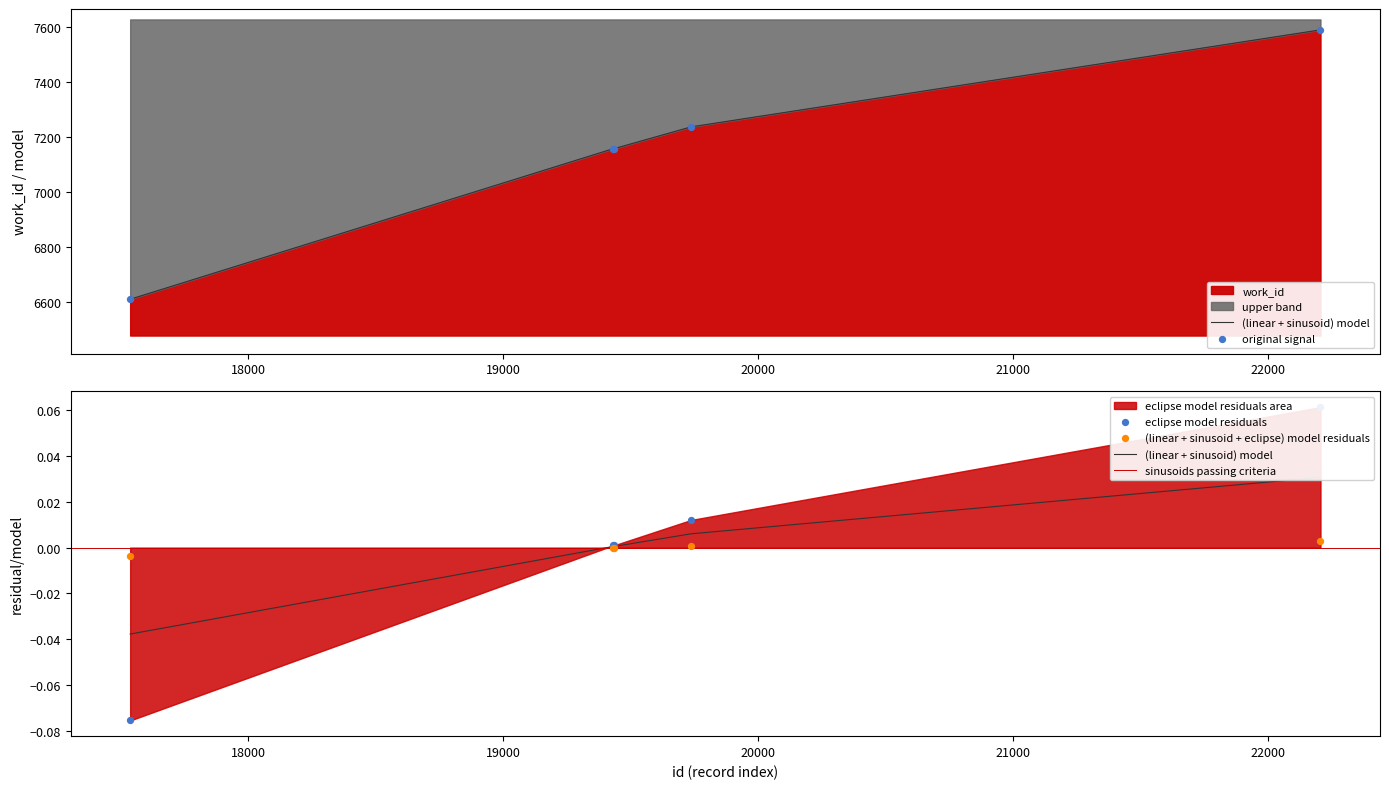

What is the ratio of the value at 22204 to the value at 19736?

1.0